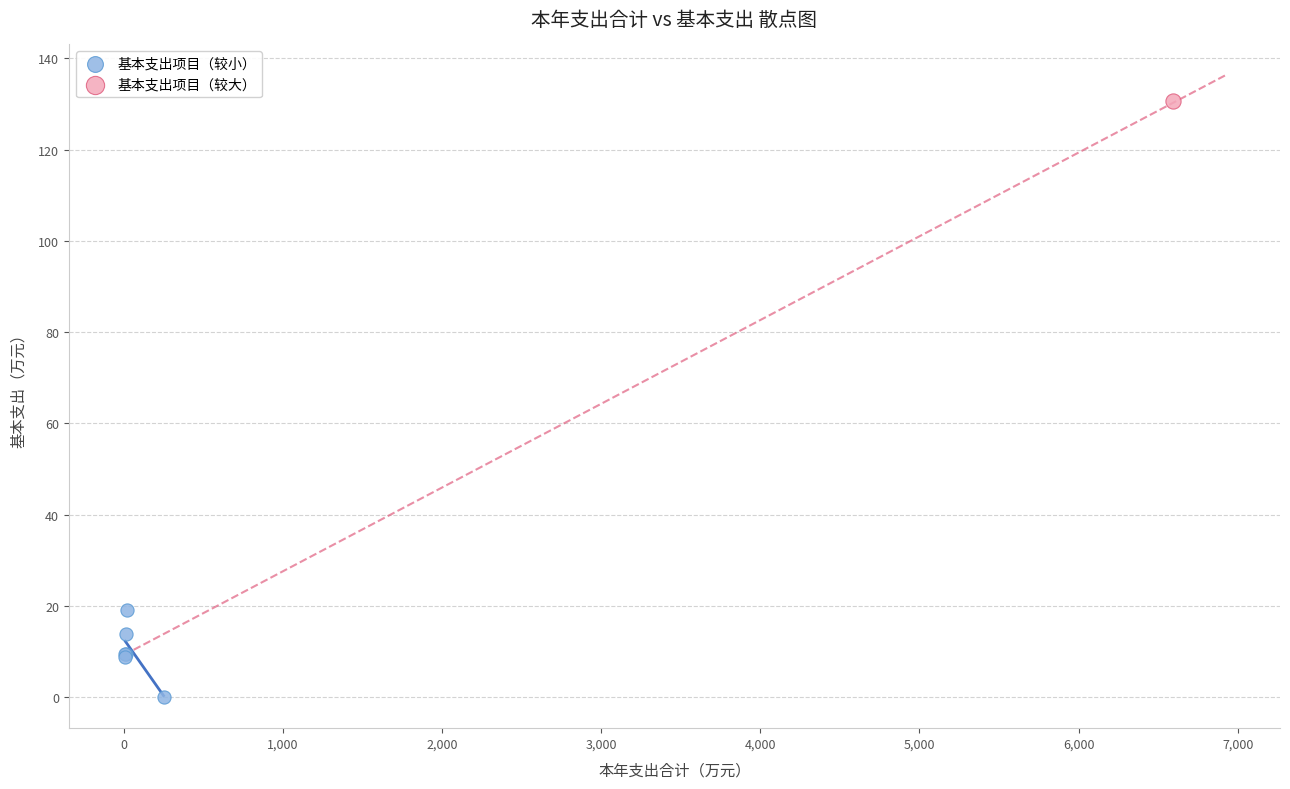

What are all the series names shown in the legend?

基本支出项目（较小）, 基本支出项目（较大）